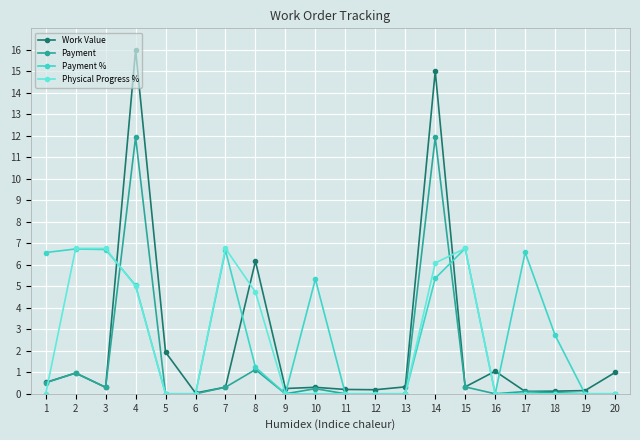

Which series has the largest range (max minus min)?

Work Value